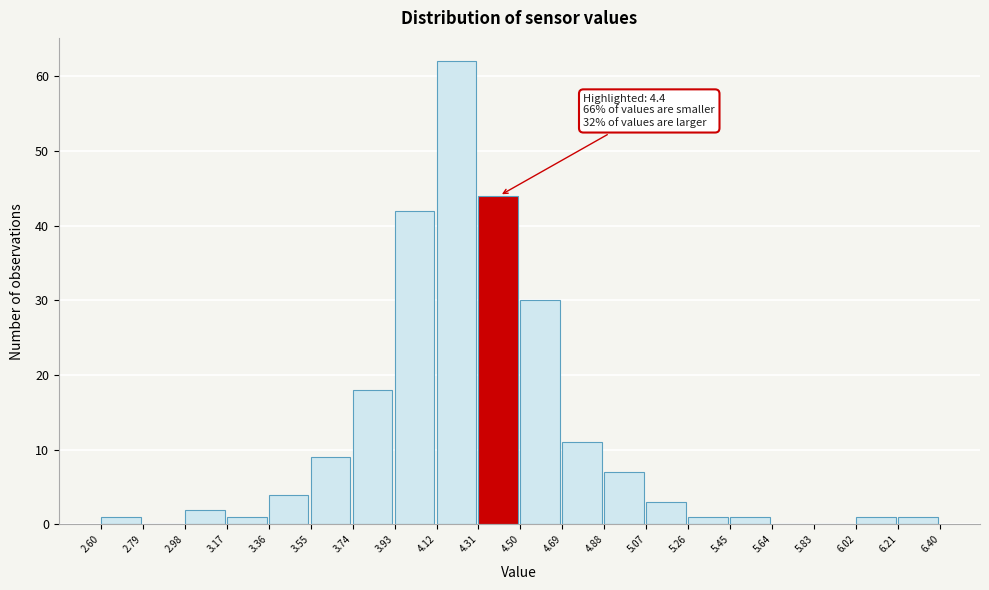

Which range on the x-axis has the tallest bar?

4.12 to 4.31